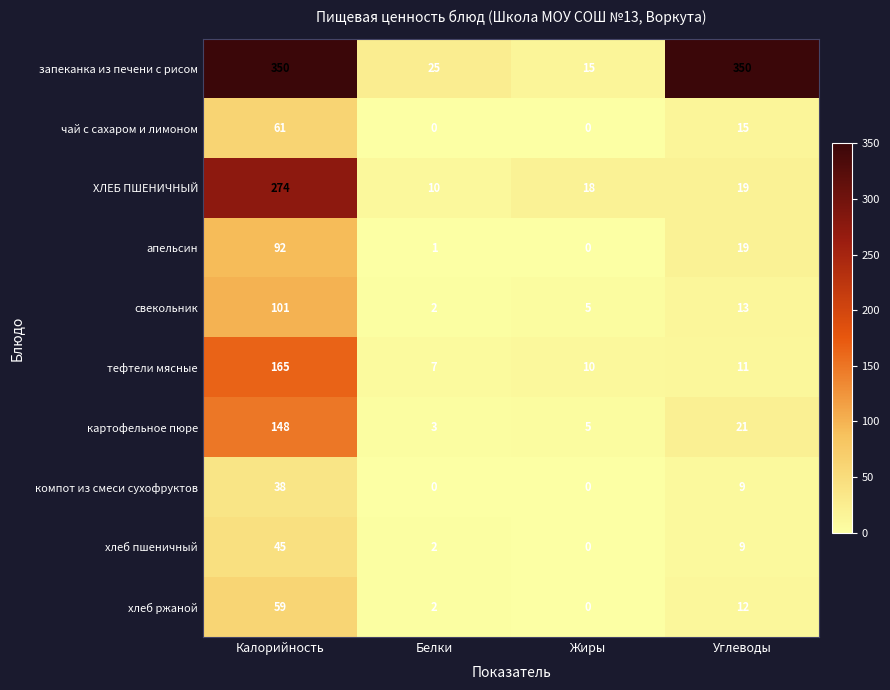

How many data points in апельсин are less than 19?

2